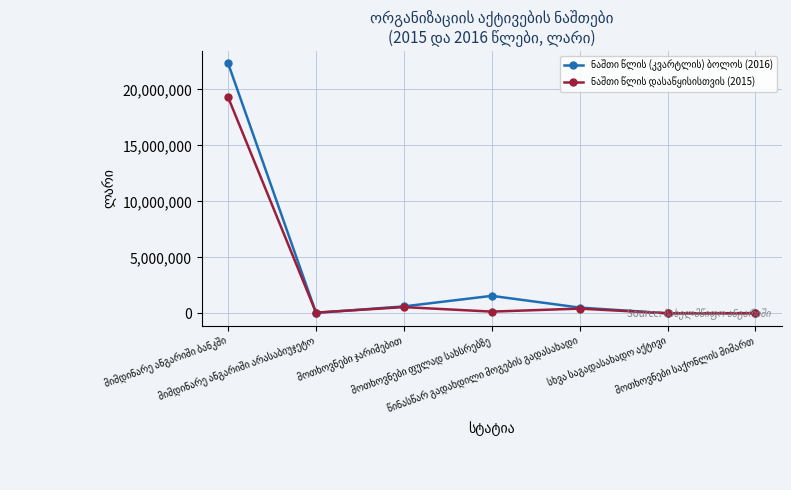

What is the greatest value displayed?

22321938